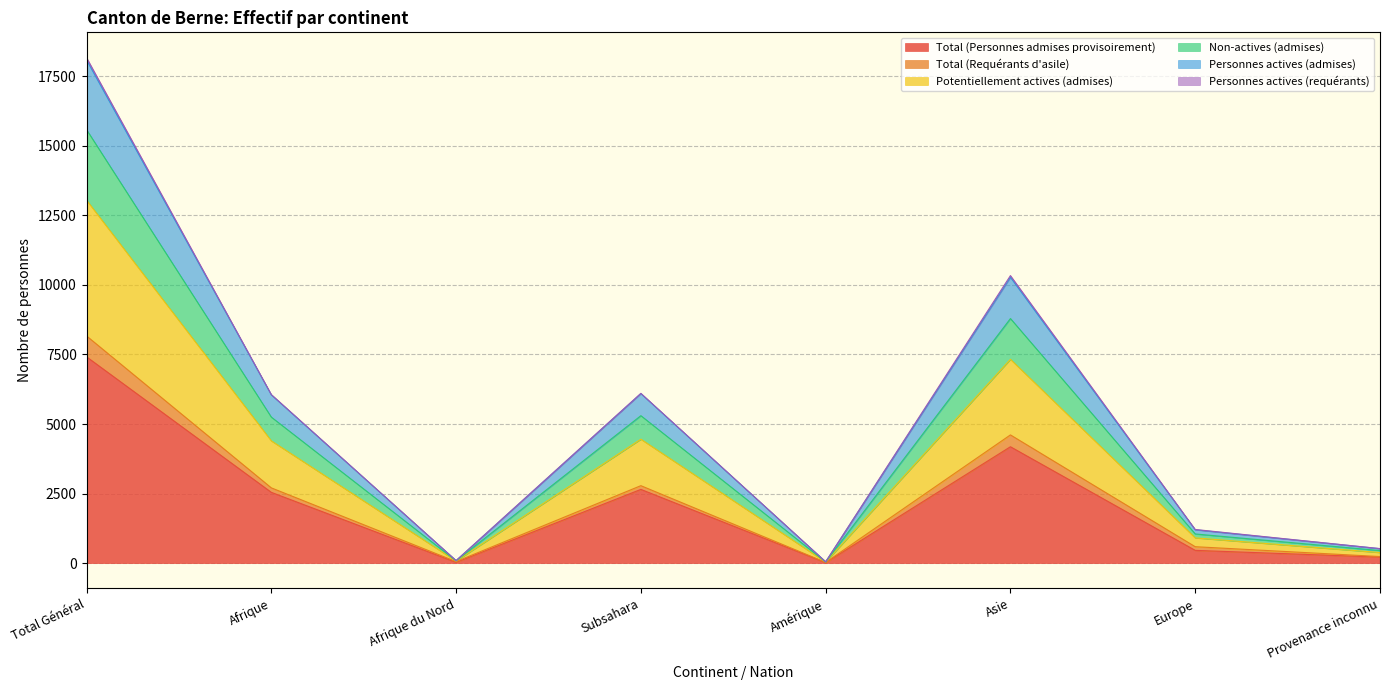

What value does the Total (Personnes admises provisoirement) series have at Afrique?

2544